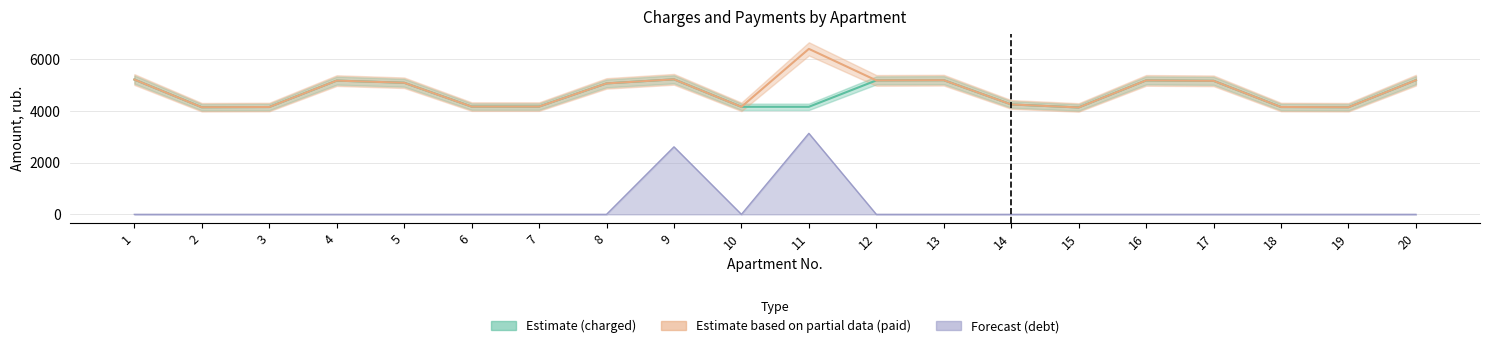

How many interior local valleys does the paid_line series have?

5